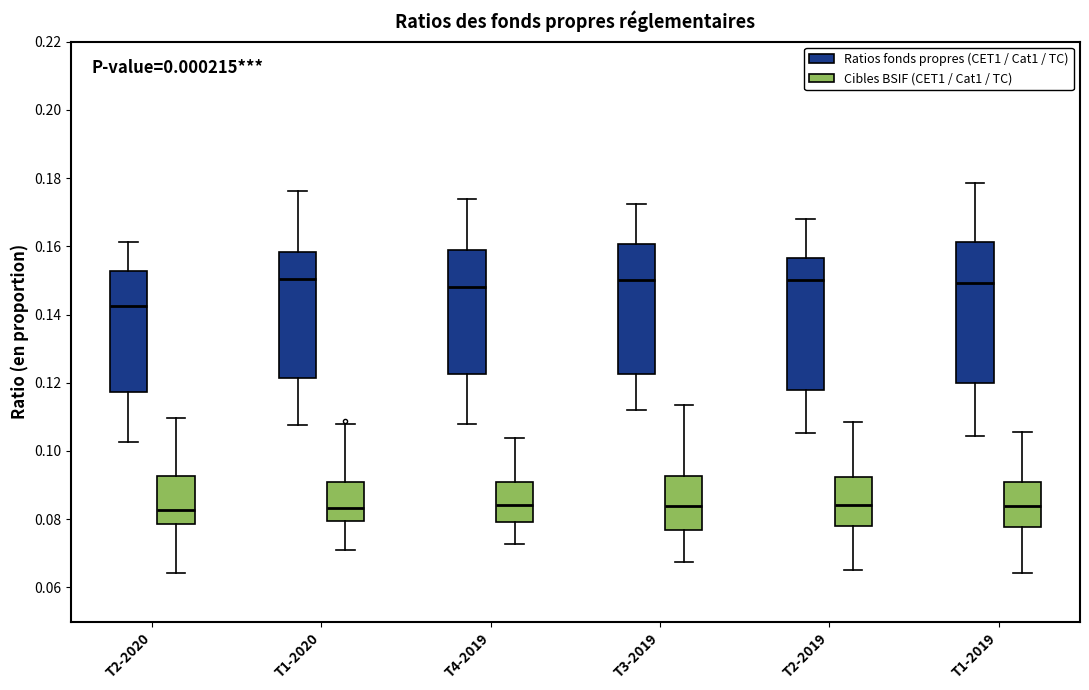

Where does the lower whisker of the box for T4-2019 (Cibles BSIF (CET1 / Cat1 / TC)) end on the y-axis? The values are not printed on the chart, so give them approximately, as read against the axis.

0.072